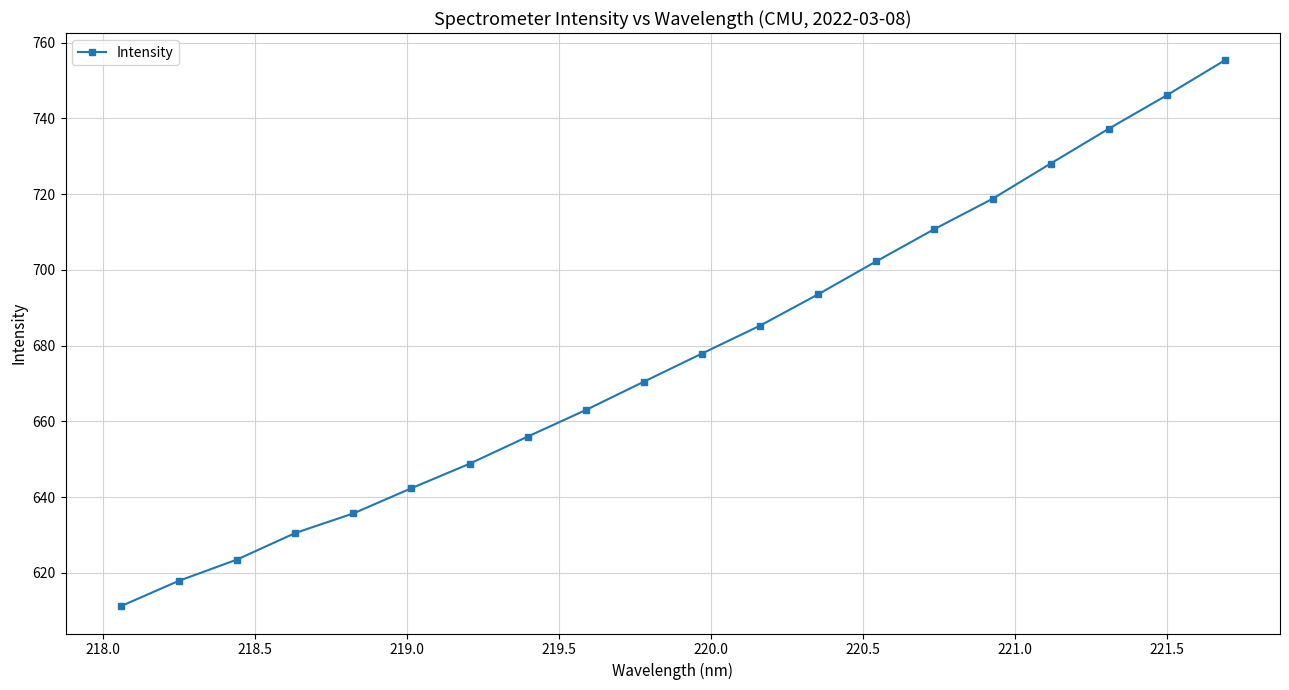

What is the value of the 1st point from the left?

611.2